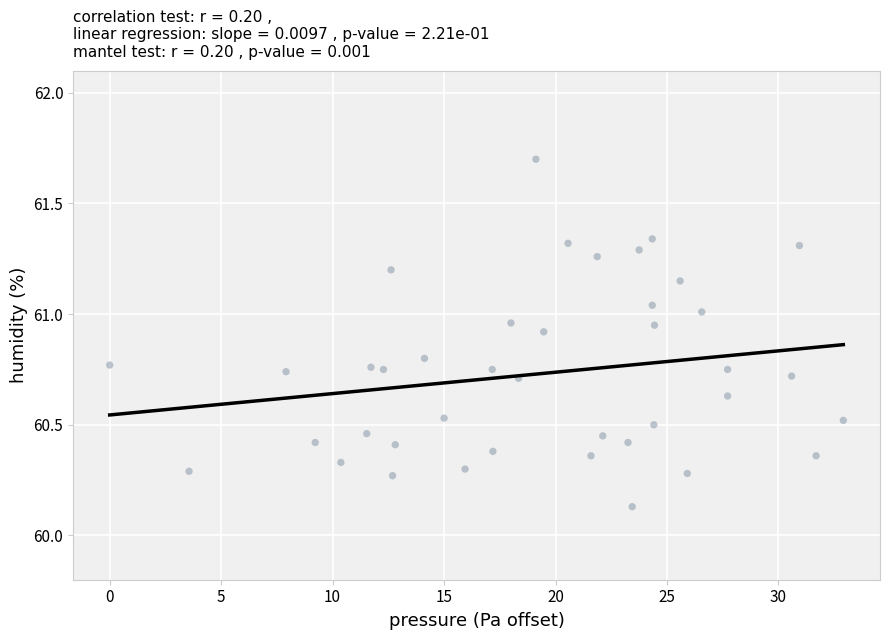

What is the range of X values (max minus min)?

32.9